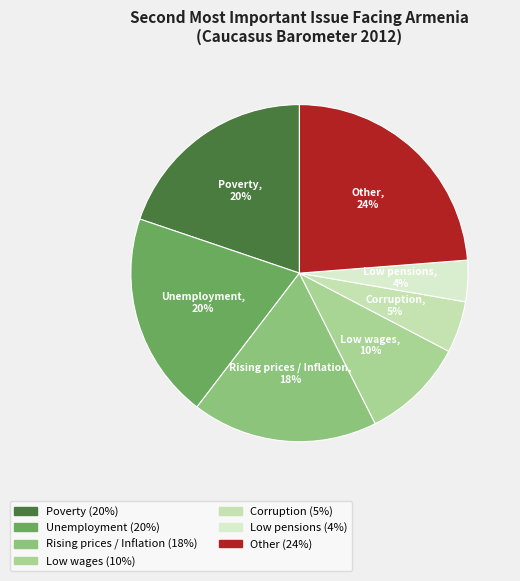

The Poverty slice represents 31% of the pie. True or false?

False